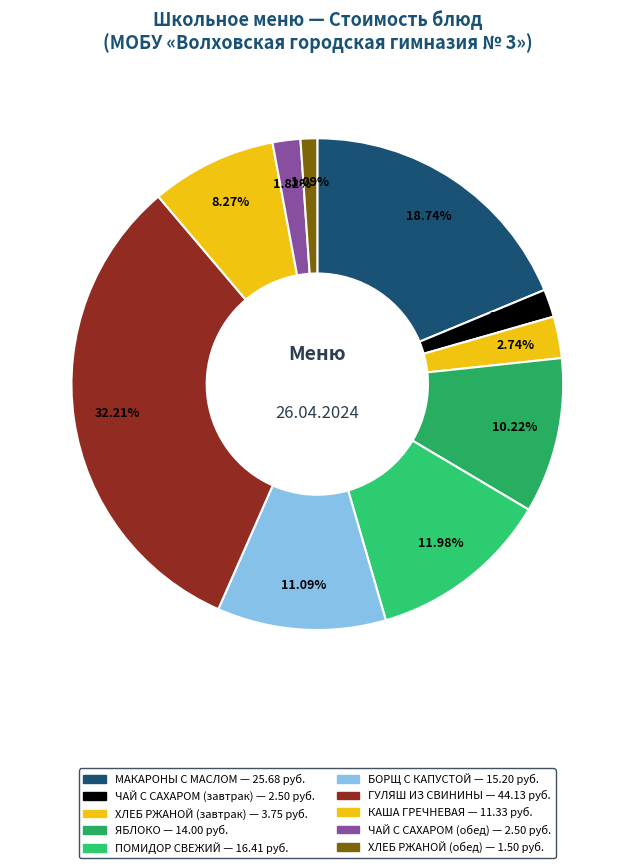

Rank the categories by value from highest to lowest.

ГУЛЯШ ИЗ СВИНИНЫ, МАКАРОНЫ С МАСЛОМ, ПОМИДОР СВЕЖИЙ, БОРЩ С КАПУСТОЙ, ЯБЛОКО, КАША ГРЕЧНЕВАЯ, ХЛЕБ РЖАНОЙ (завтрак), ЧАЙ С САХАРОМ (завтрак), ЧАЙ С САХАРОМ (обед), ХЛЕБ РЖАНОЙ (обед)